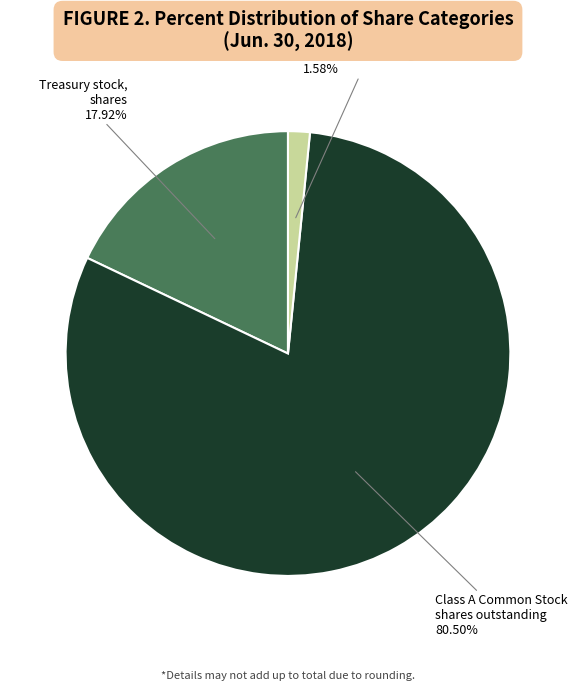

Is there any slice that represents more than half of the pie?

Yes